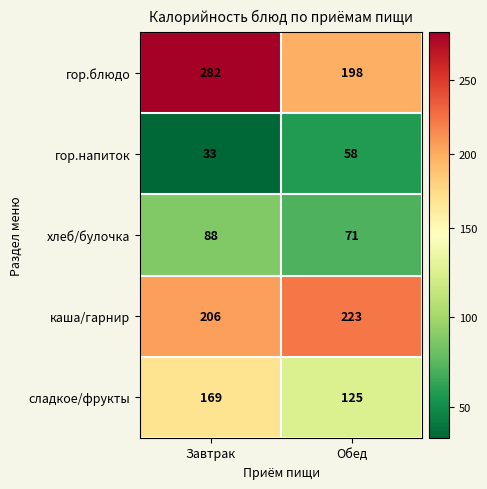

How many categories are shown in the chart?

2